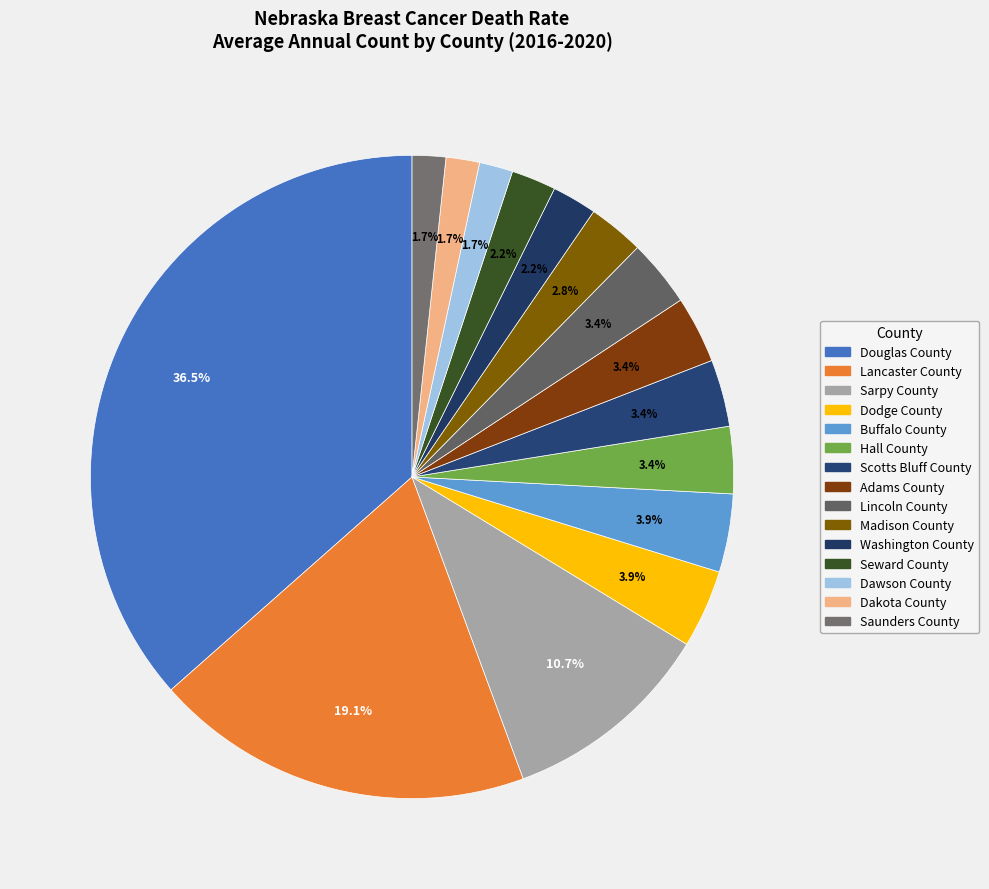

Which has a higher value, Sarpy County or Washington County?

Sarpy County